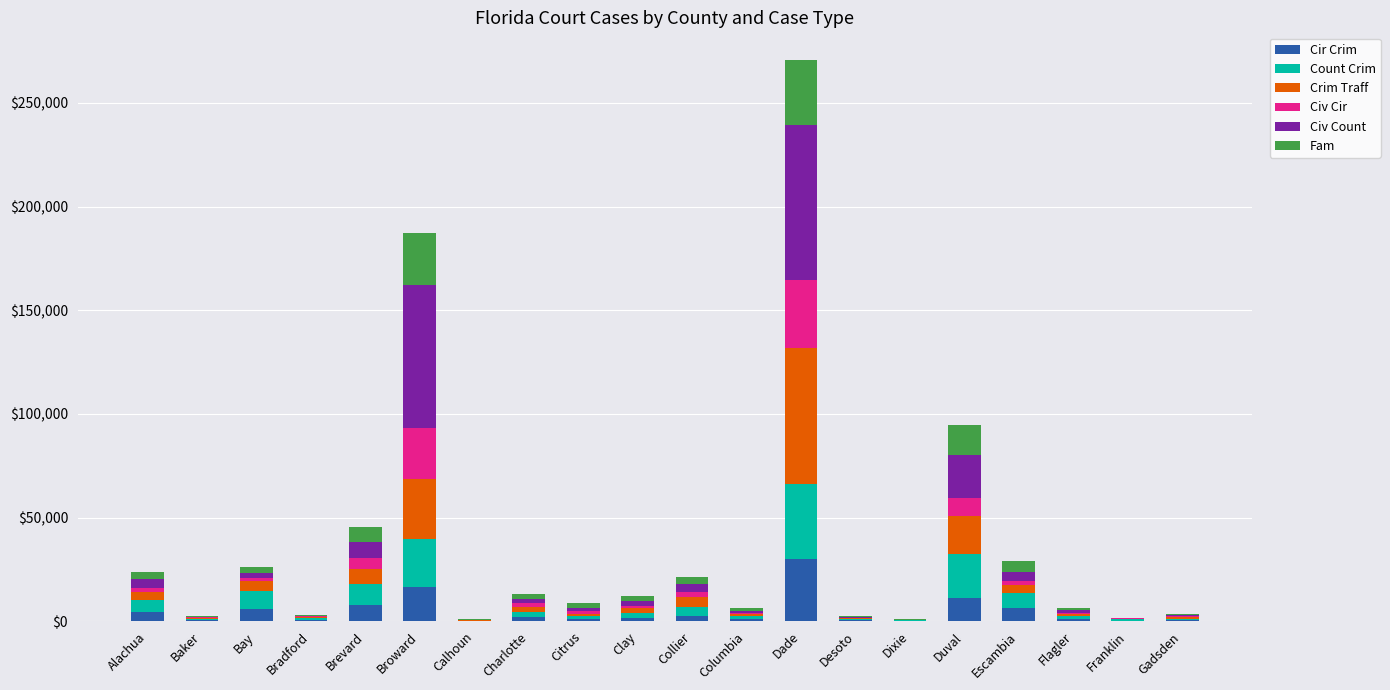

At which category is the sum across all series the highest?

Dade